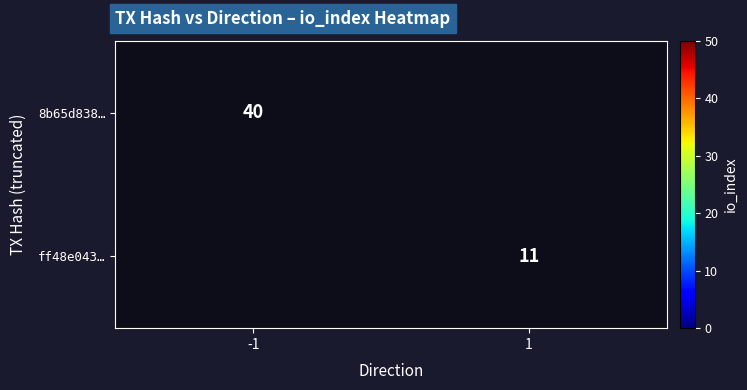

The 8b65d838… series shows 40 at -1. True or false?

True